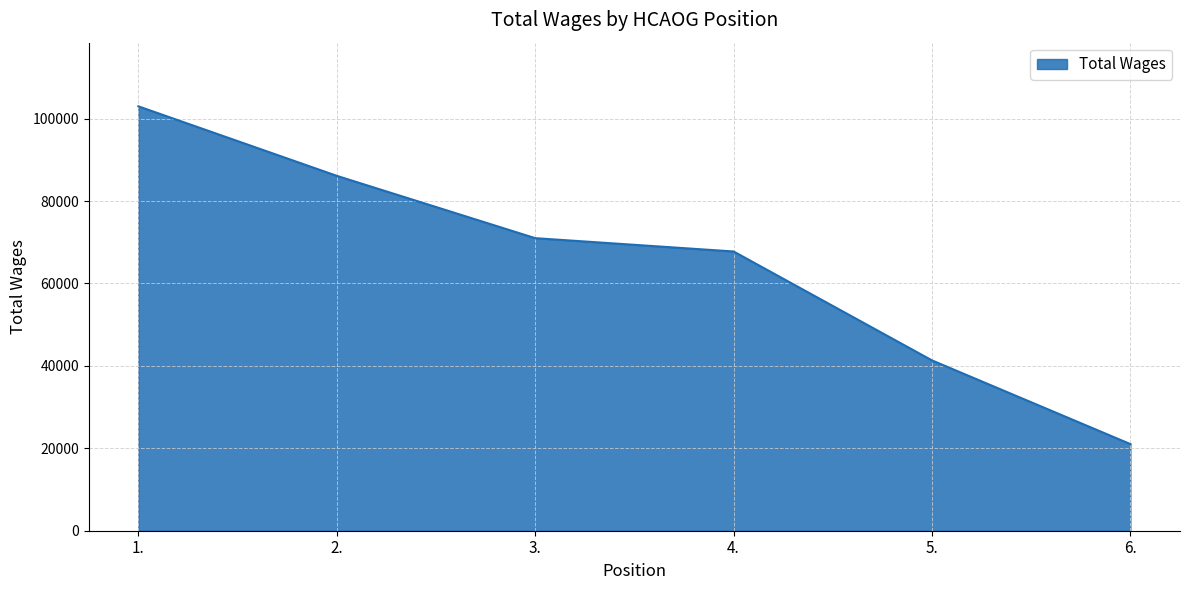

What is the change in value from 5. to 6.?

-20306